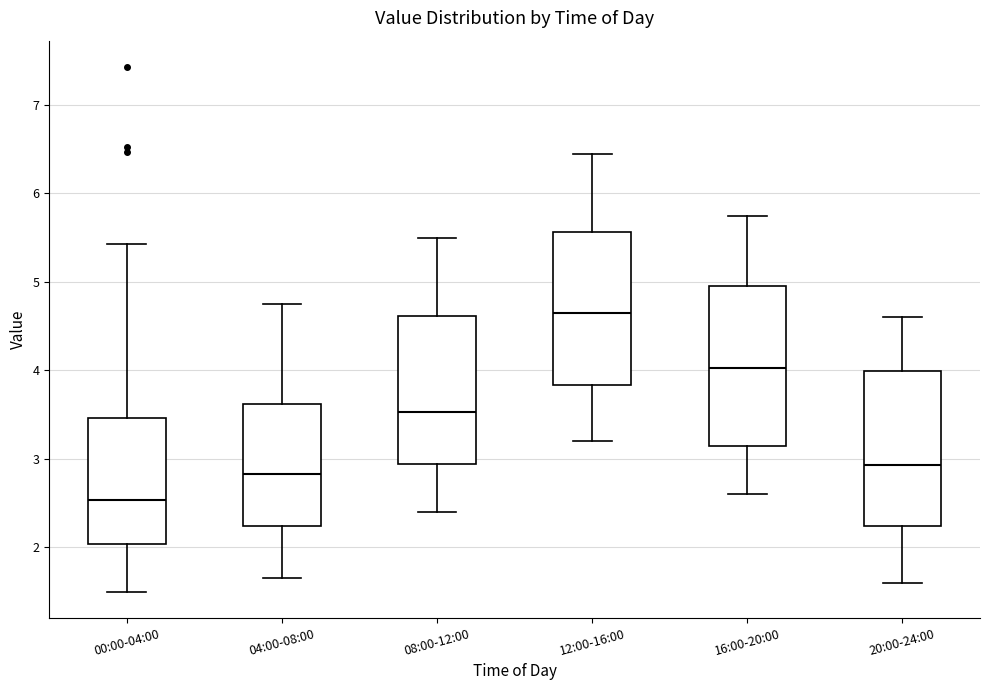

Reading left to right, transcribe this box plot: for each box, give where its median line is, the range the box spans, and where its two whiskers end, as read against the y-axis. The values are not printed on the chart, so give them approximately, as read against the axis.

00:00-04:00: median 2.5, box 2.0 to 3.5, whiskers 1.5 to 5.4
04:00-08:00: median 2.8, box 2.2 to 3.6, whiskers 1.7 to 4.8
08:00-12:00: median 3.5, box 2.9 to 4.6, whiskers 2.4 to 5.5
12:00-16:00: median 4.7, box 3.8 to 5.6, whiskers 3.2 to 6.5
16:00-20:00: median 4.0, box 3.2 to 5.0, whiskers 2.6 to 5.8
20:00-24:00: median 2.9, box 2.2 to 4.0, whiskers 1.6 to 4.6